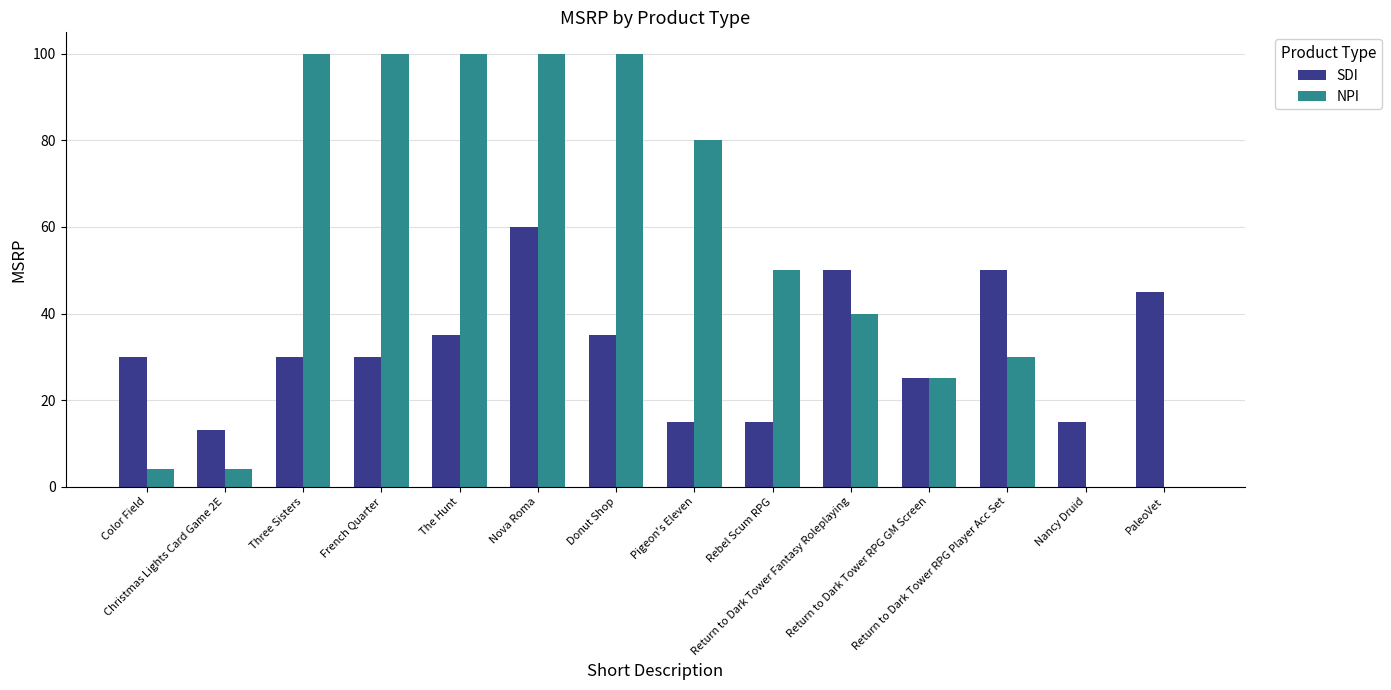

What is the maximum value for SDI?

60.0